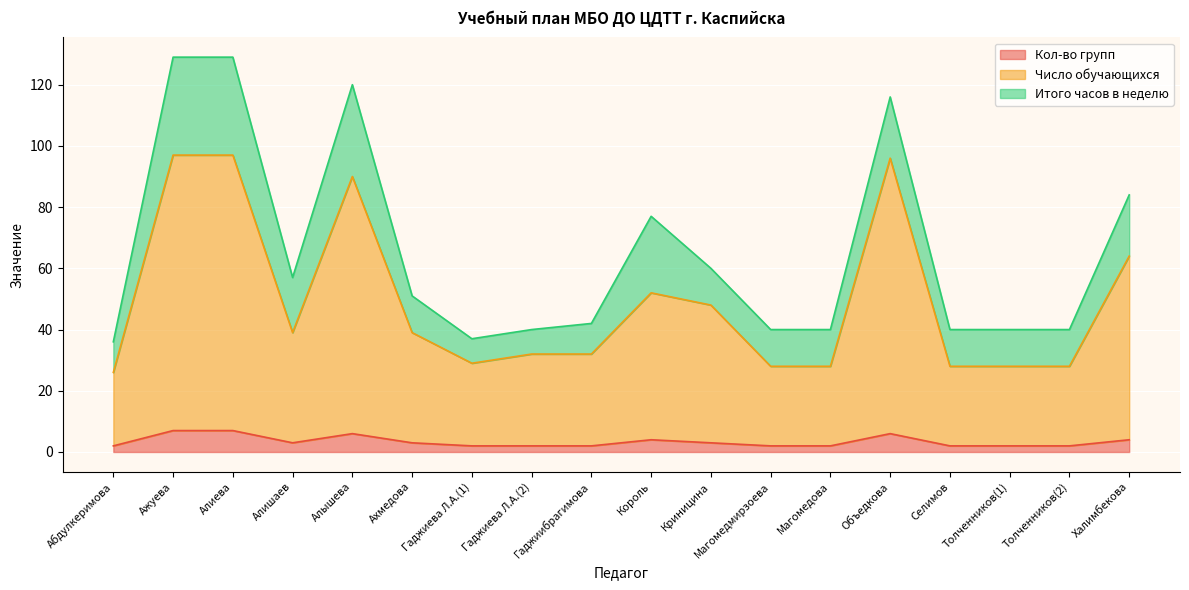

How many categories are shown in the chart?

18